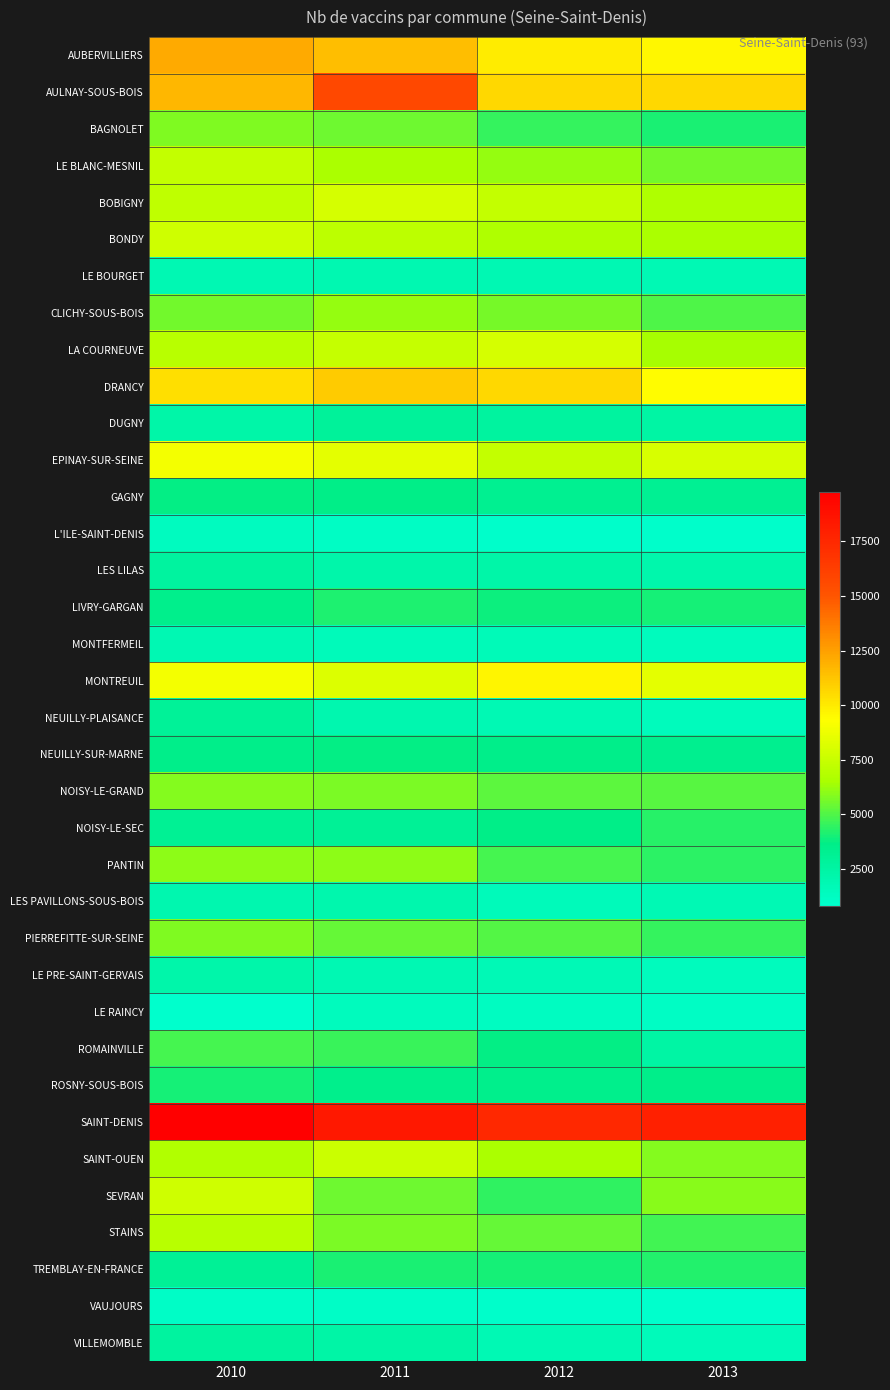

Rank the series by their maximum value, from lowest to highest.

VAUJOURS, L'ILE-SAINT-DENIS, LE RAINCY, MONTFERMEIL, LE BOURGET, LES PAVILLONS-SOUS-BOIS, LE PRE-SAINT-GERVAIS, VILLEMOMBLE, LES LILAS, DUGNY, NEUILLY-PLAISANCE, GAGNY, NEUILLY-SUR-MARNE, ROSNY-SOUS-BOIS, LIVRY-GARGAN, TREMBLAY-EN-FRANCE, NOISY-LE-SEC, ROMAINVILLE, BAGNOLET, PIERREFITTE-SUR-SEINE, NOISY-LE-GRAND, PANTIN, CLICHY-SOUS-BOIS, STAINS, LE BLANC-MESNIL, SAINT-OUEN, BONDY, SEVRAN, LA COURNEUVE, BOBIGNY, EPINAY-SUR-SEINE, MONTREUIL, DRANCY, AUBERVILLIERS, AULNAY-SOUS-BOIS, SAINT-DENIS